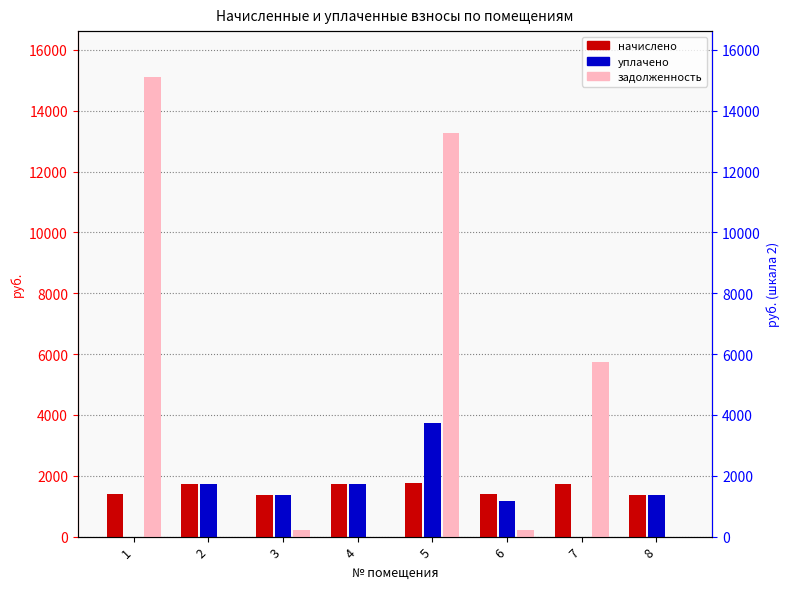

How many values in the уплачено series exceed 1376?

4